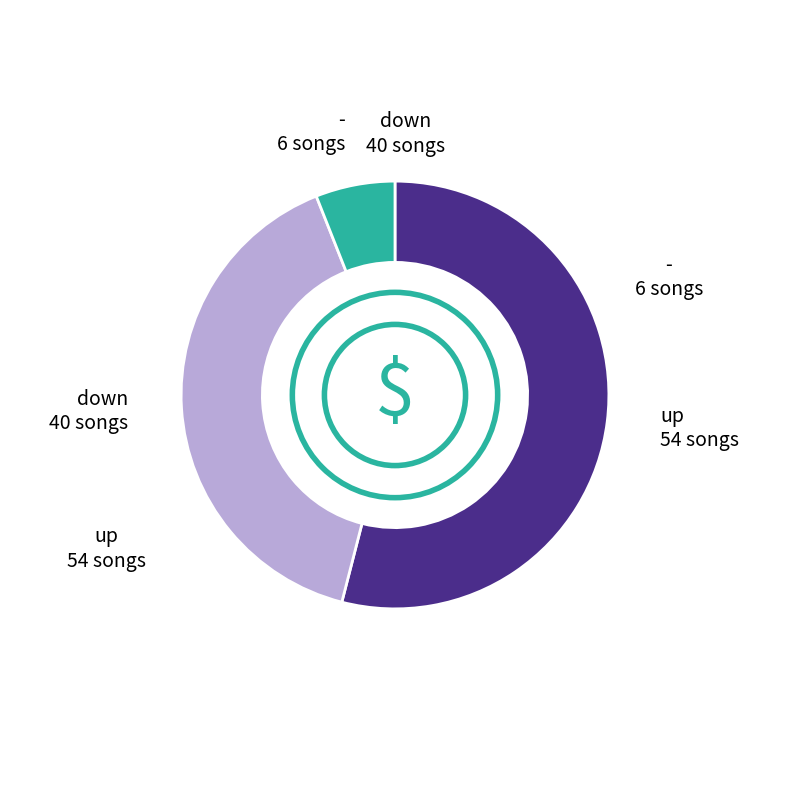

Does any single category account for the majority?

Yes